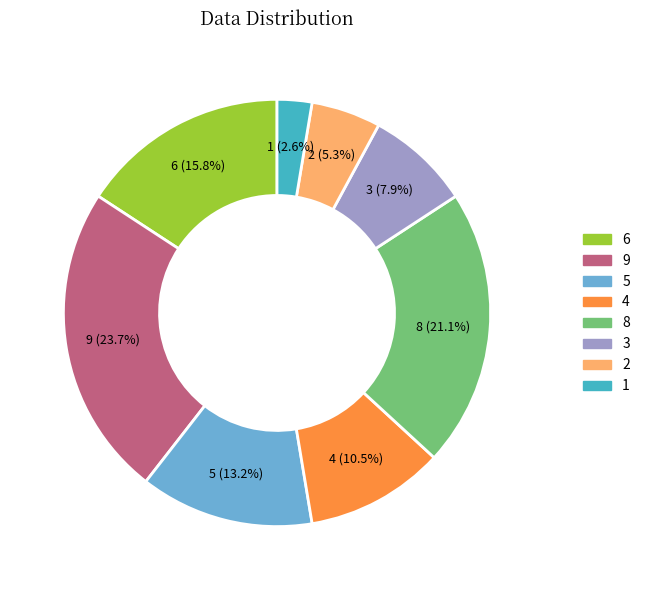

What portion of the pie excludes 4?

89.5%